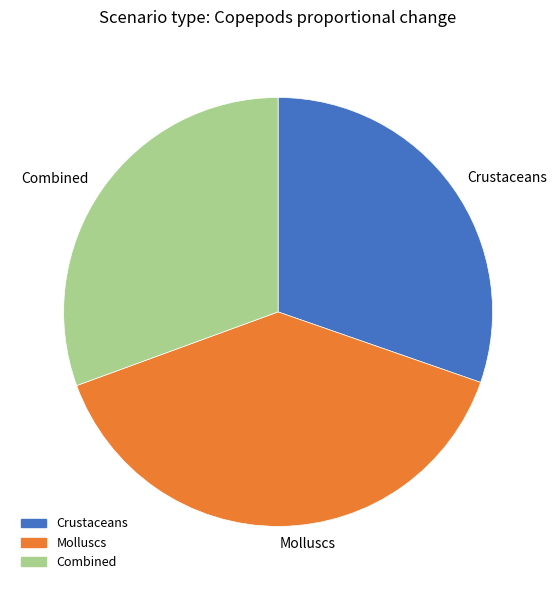

What is the largest slice in the pie chart?

Molluscs